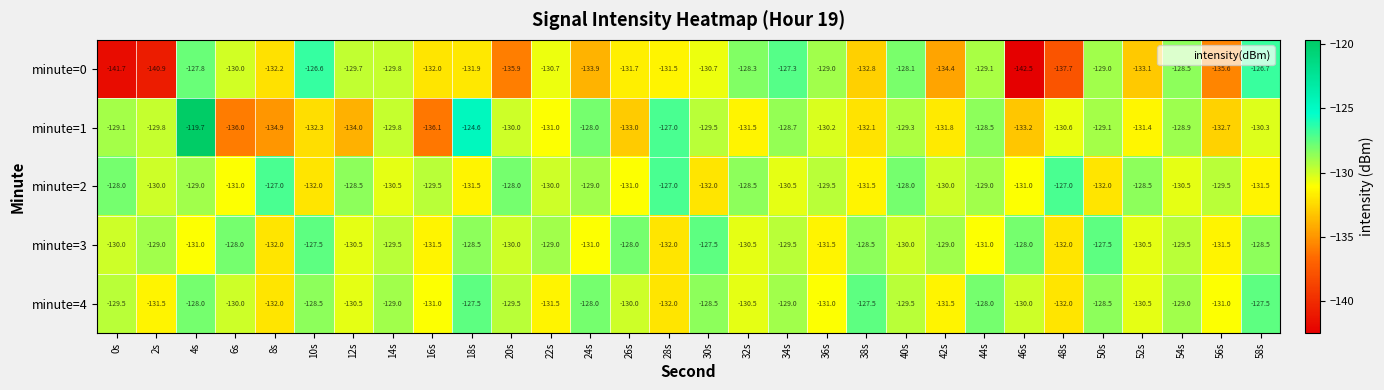

Rank the series at 0s from lowest to highest value.

minute=0, minute=3, minute=4, minute=1, minute=2